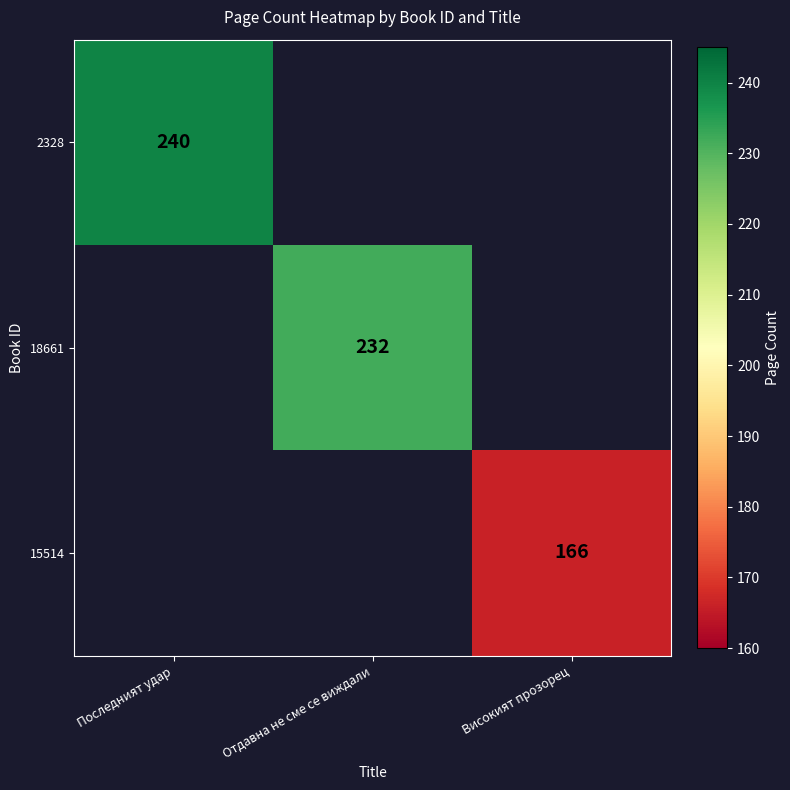

How many values in 2328 are above zero?

1